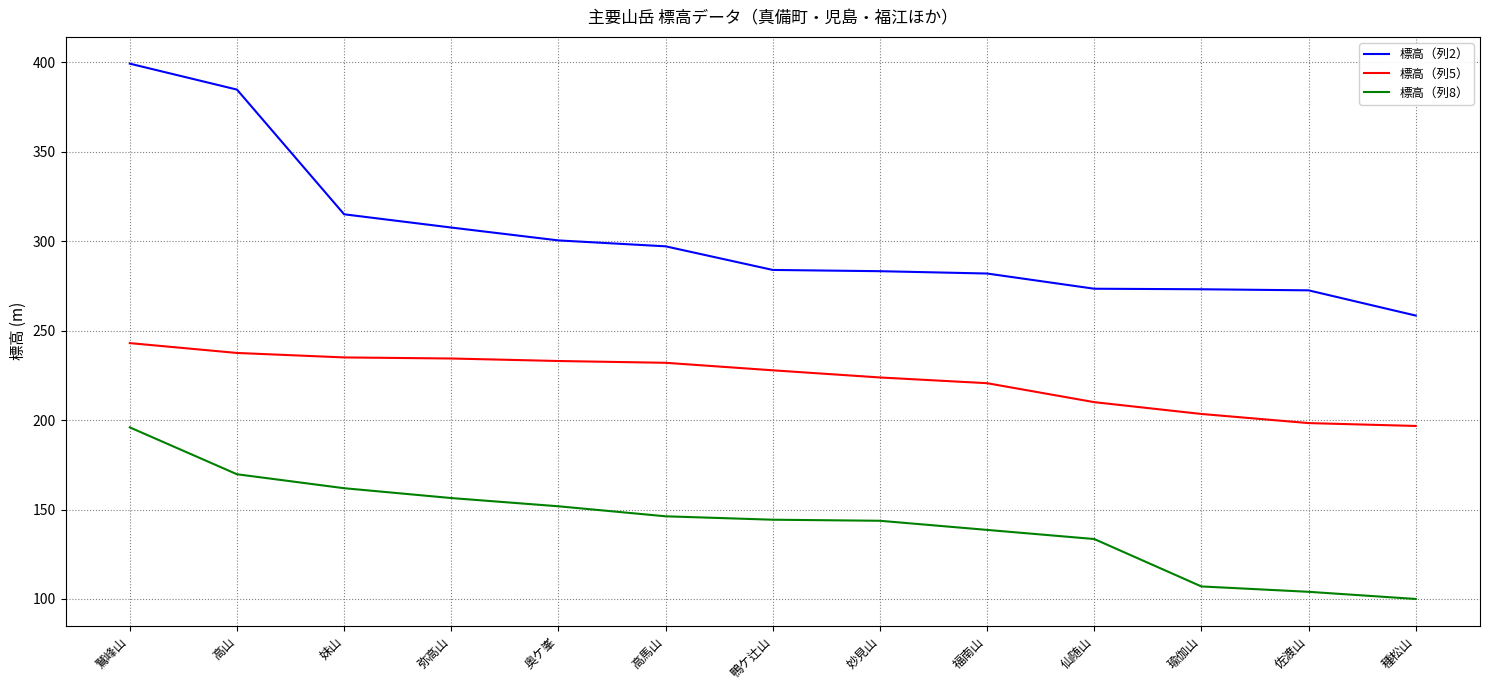

The 標高（列5） series shows 131.4 at 奥ケ峯. True or false?

False